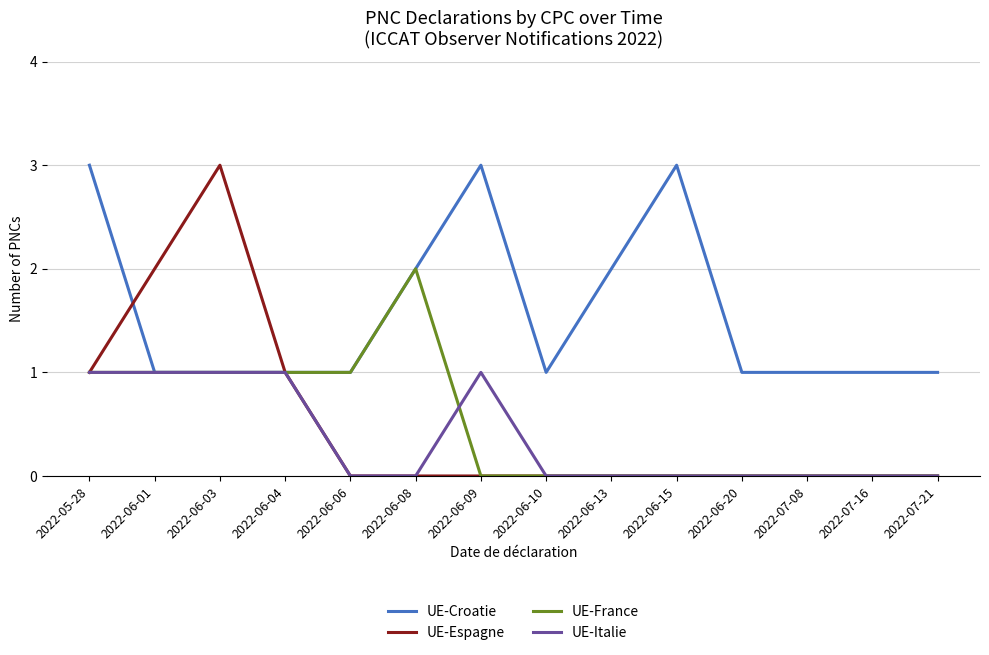

Which series has the largest total across all categories?

UE-Croatie